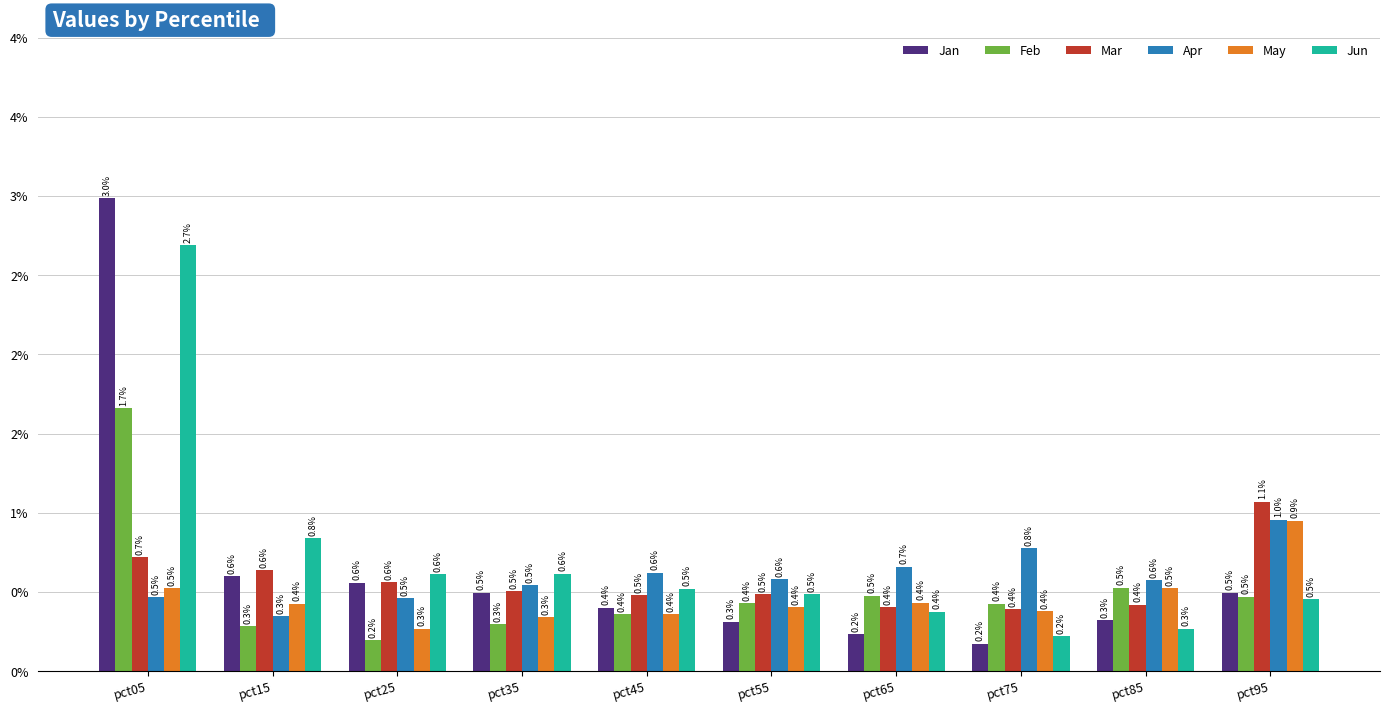

Rank the series by their maximum value, from lowest to highest.

May, Apr, Mar, Feb, Jun, Jan